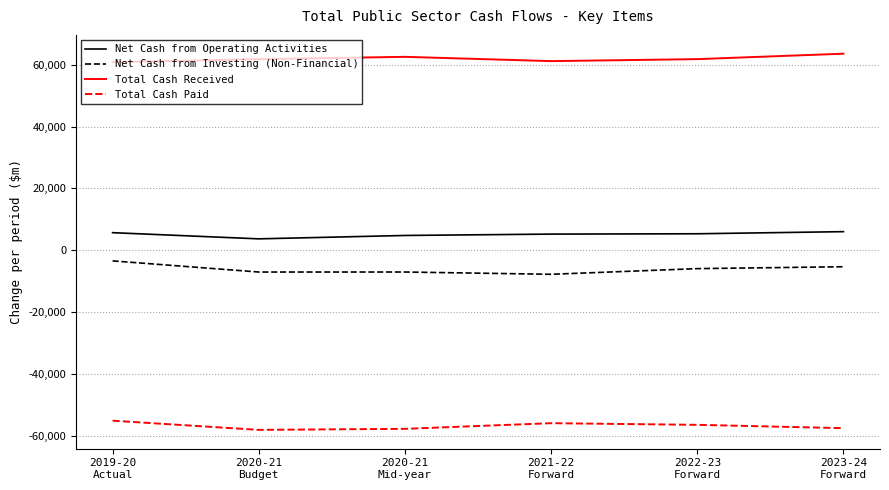

What are all the series names shown in the legend?

Net Cash from Operating Activities, Net Cash from Investing (Non-Financial), Total Cash Received, Total Cash Paid